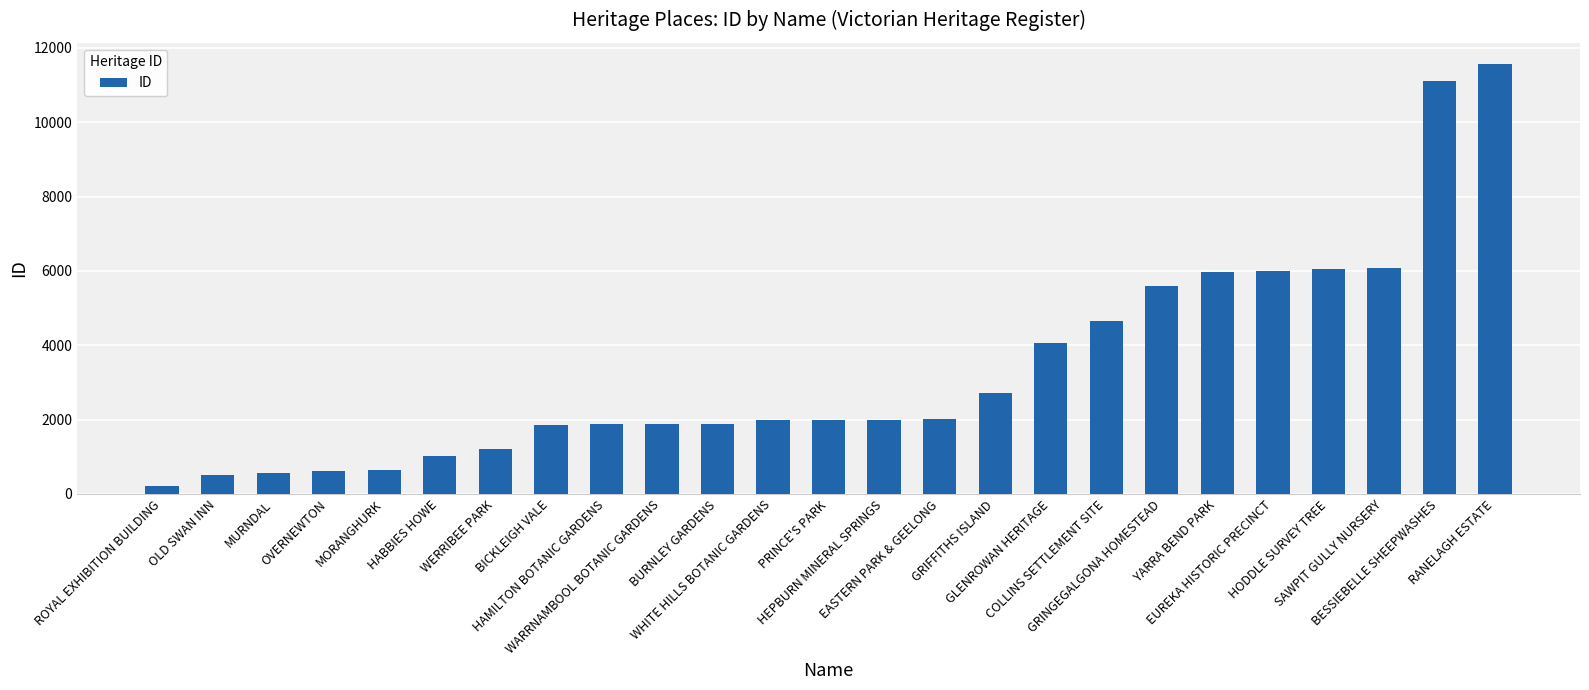

What is the average value?

3361